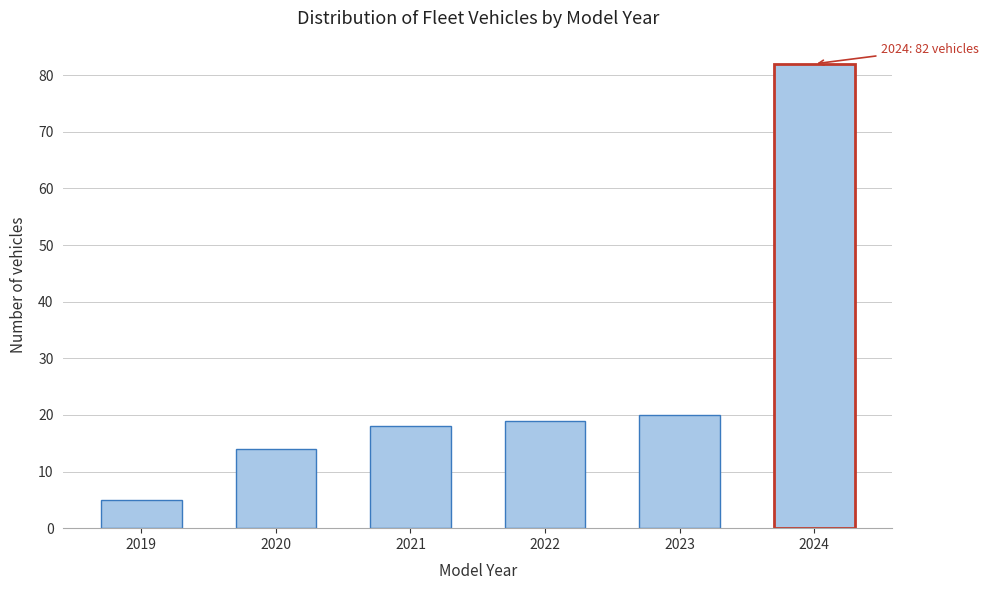

Reading left to right, what are all the values shown in this chart?

2019=5	2020=14	2021=18	2022=19	2023=20	2024=82